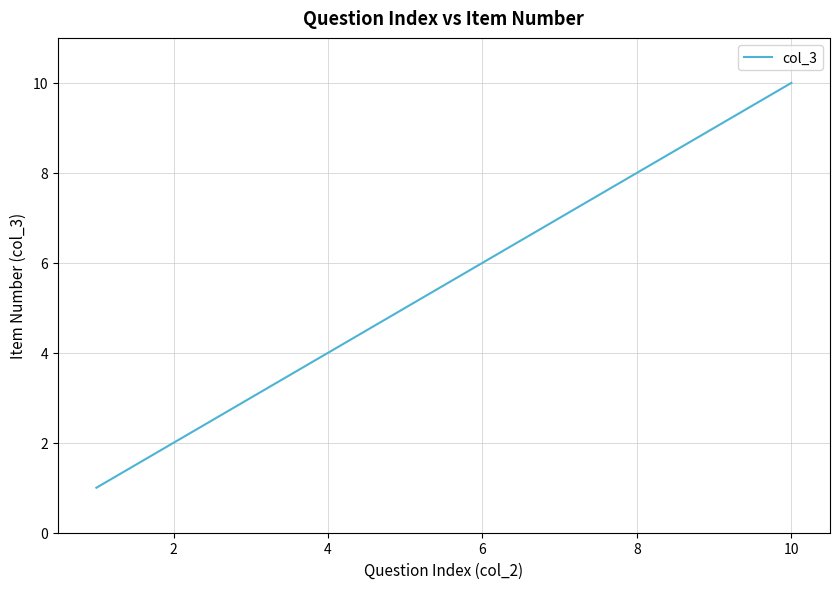

What is the difference between the maximum and minimum values?

9